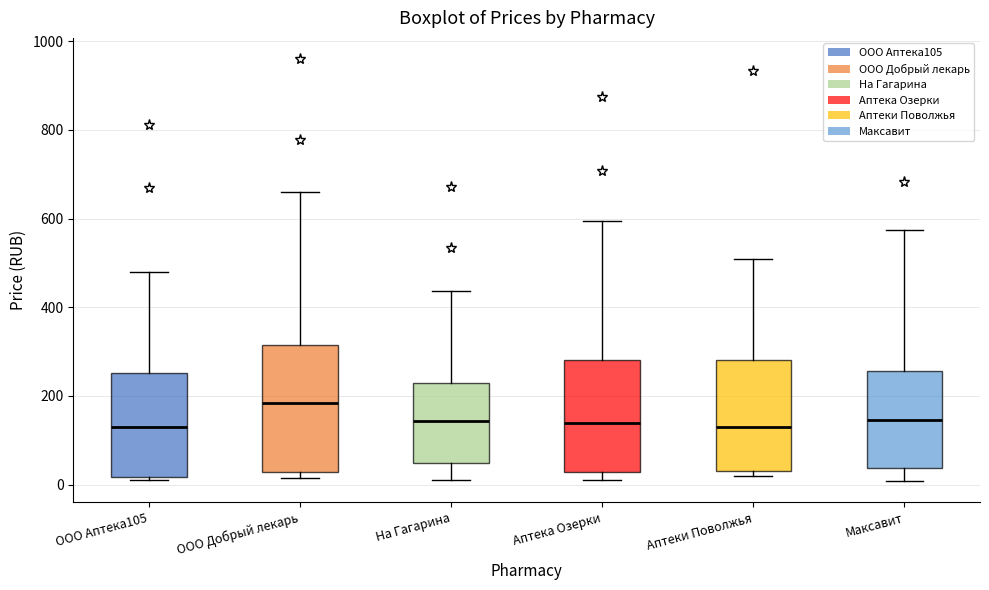

Where does the median line of the box for ООО Аптека105 sit on the y-axis? The values are not printed on the chart, so give them approximately, as read against the axis.

140